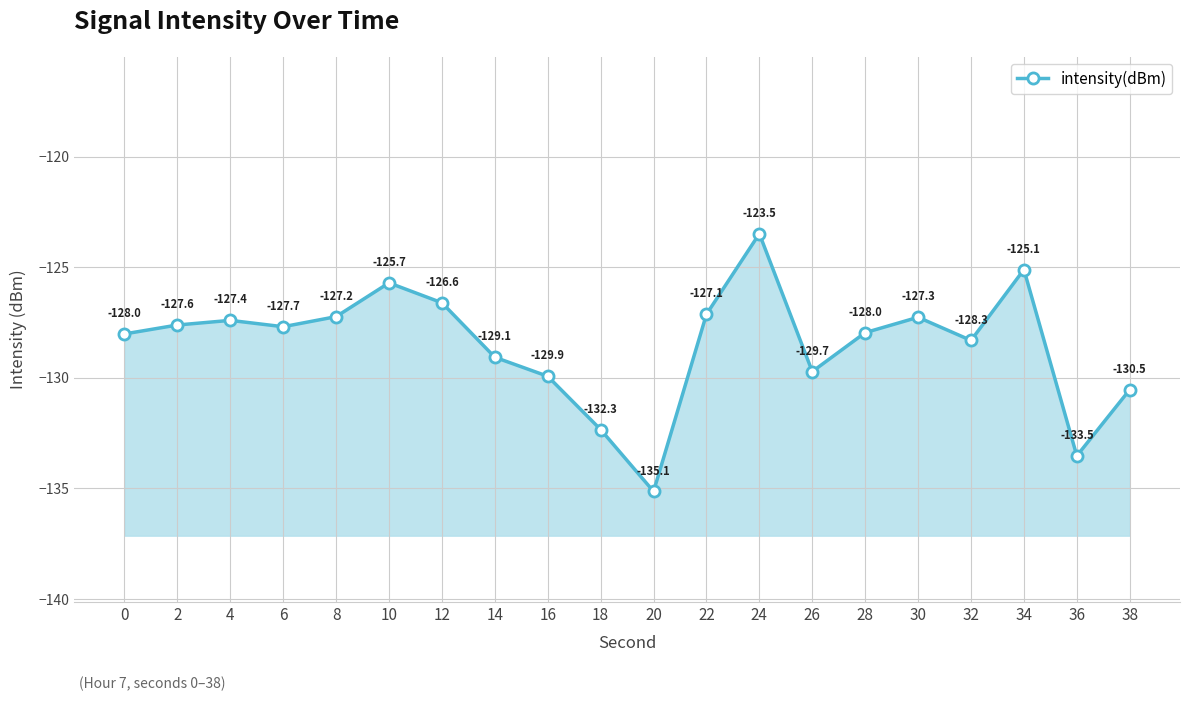

The value at 36 is -133.5. True or false?

True